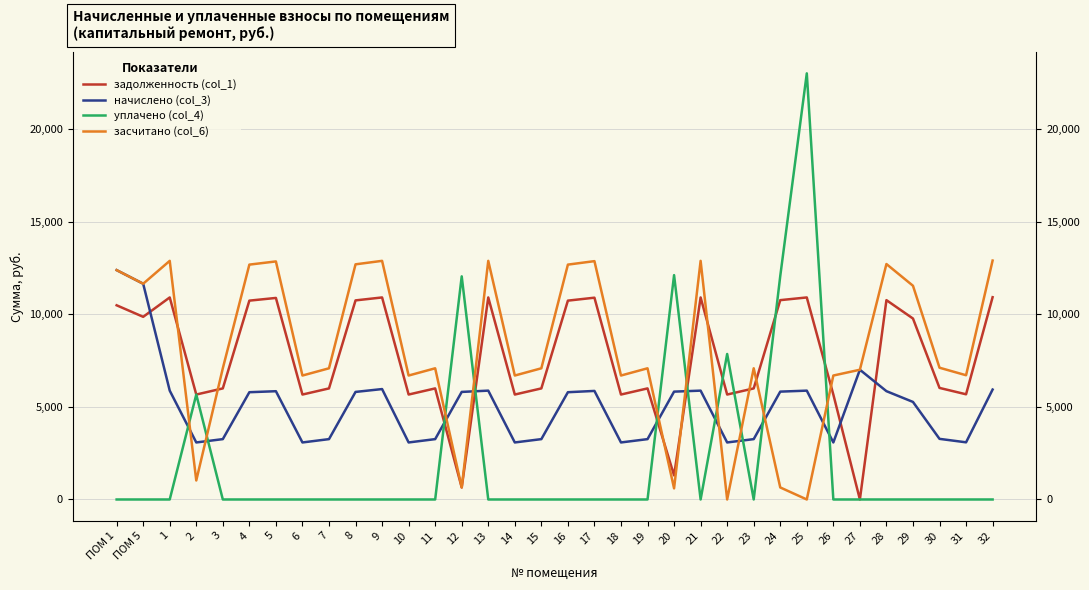

What is the label of the 12th point from the left?

10